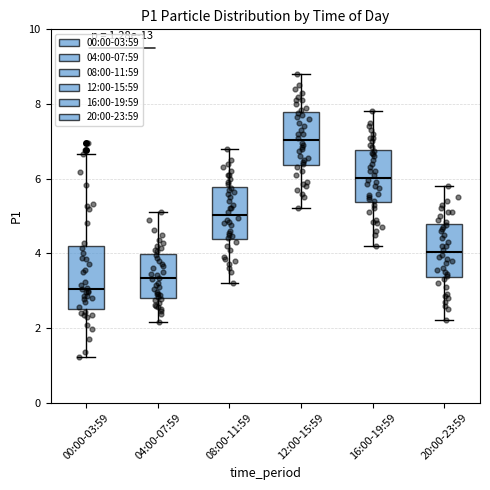

Which box has the lowest median line?

00:00-03:59